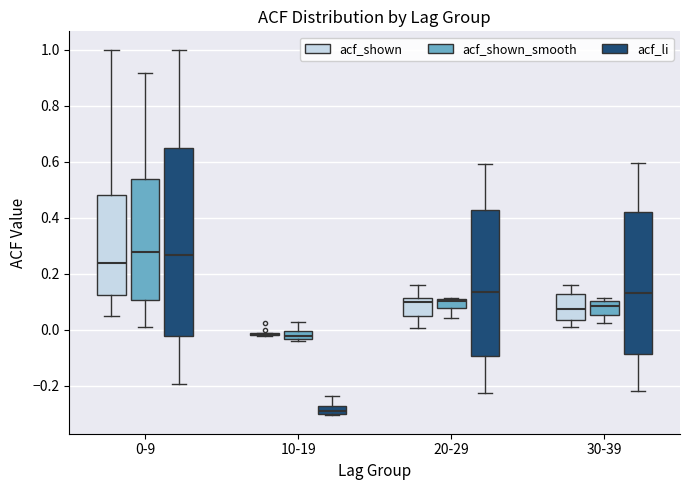

Where does the lower whisker of the box for 30-39 (acf_shown) end on the y-axis? The values are not printed on the chart, so give them approximately, as read against the axis.

0.00